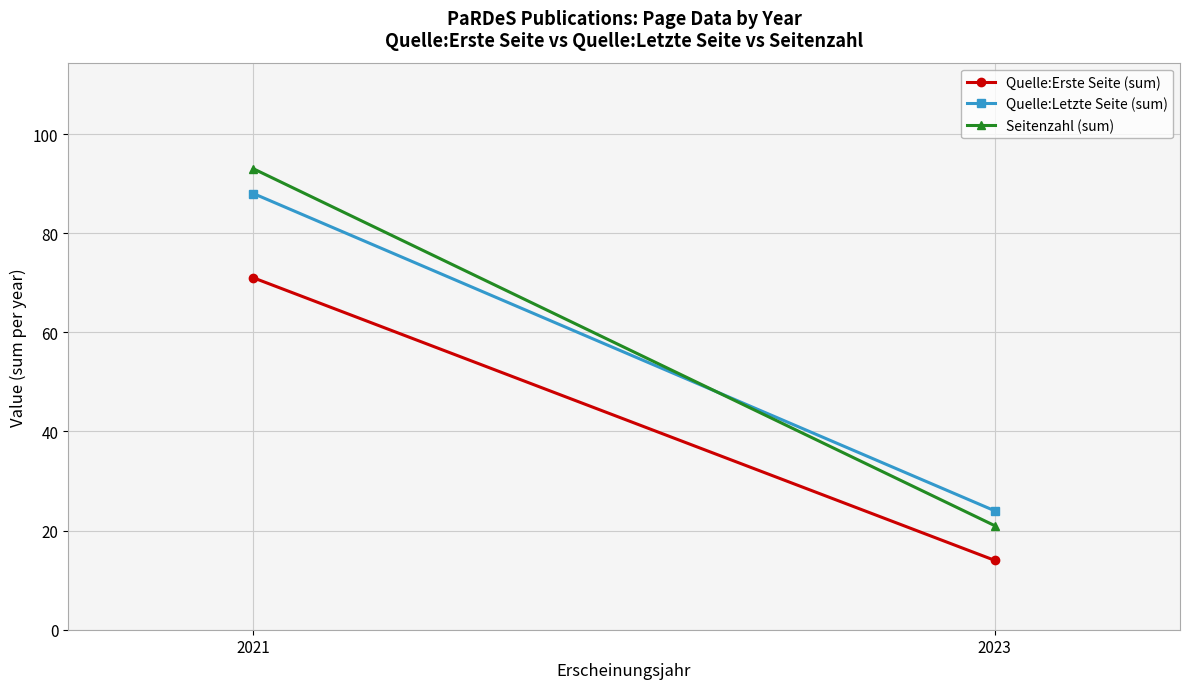

At which category does the chart reach its peak across all series?

2021